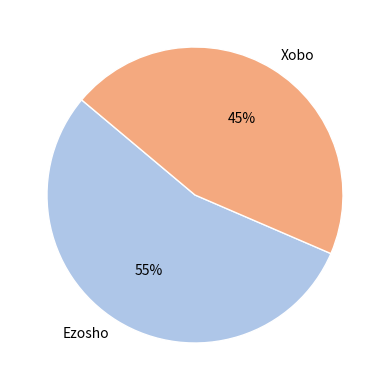

Which category has the biggest portion of the pie?

Ezosho